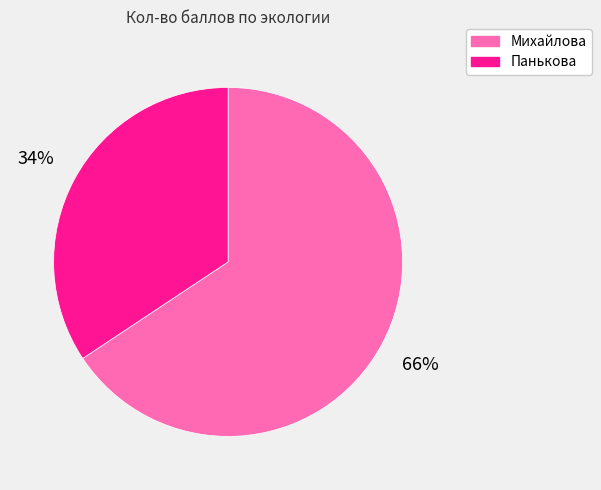

Which category has the smallest portion of the pie?

Панькова